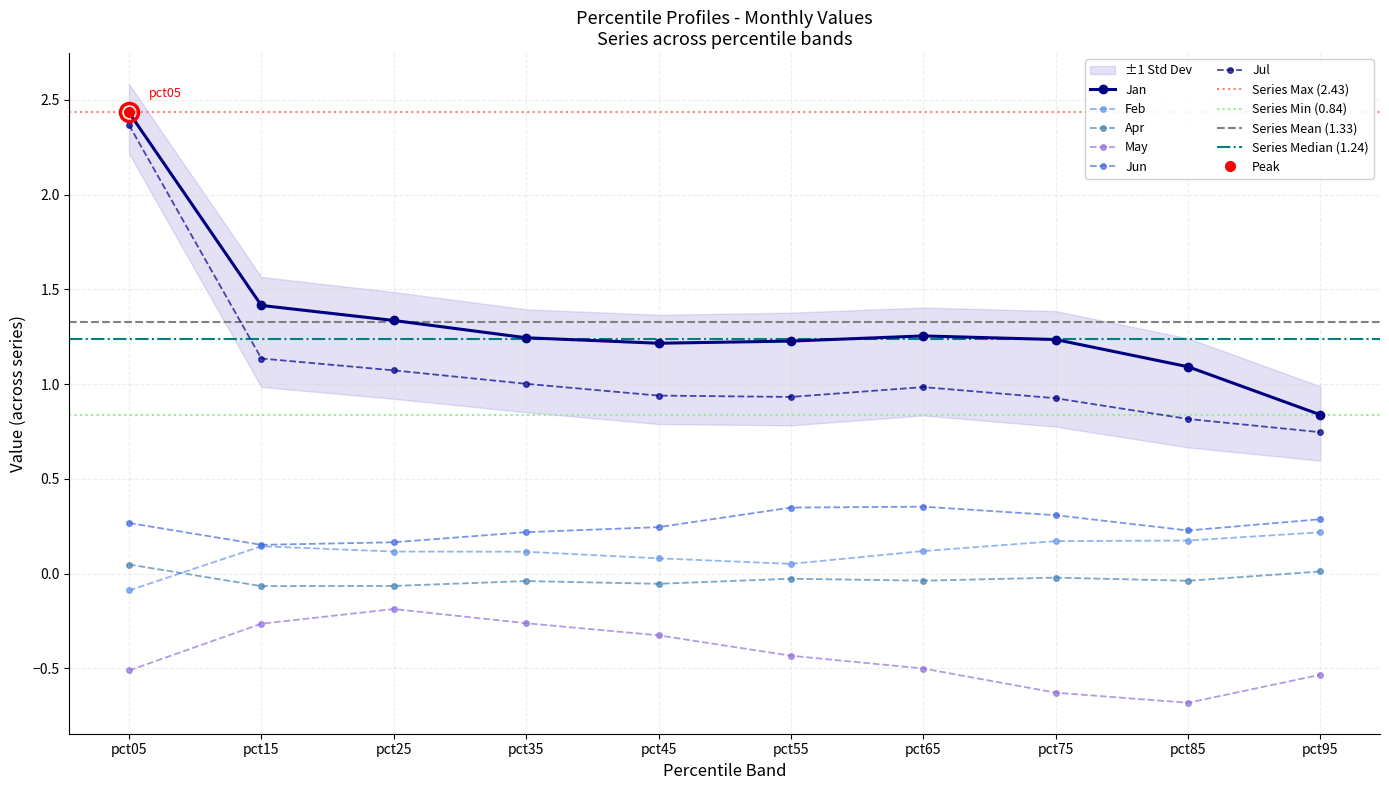

Reading left to right, what are all the values shown in this chart?

Jan: 2.4	1.4	1.3	1.2	1.2	1.2	1.3	1.2	1.1	0.8
Feb: -0.1	0.1	0.1	0.1	0.1	0.1	0.1	0.2	0.2	0.2
Apr: 0.0	-0.1	-0.1	-0.0	-0.1	-0.0	-0.0	-0.0	-0.0	0.0
May: -0.5	-0.3	-0.2	-0.3	-0.3	-0.4	-0.5	-0.6	-0.7	-0.5
Jun: 0.3	0.2	0.2	0.2	0.2	0.3	0.4	0.3	0.2	0.3
Jul: 2.4	1.1	1.1	1.0	0.9	0.9	1.0	0.9	0.8	0.7